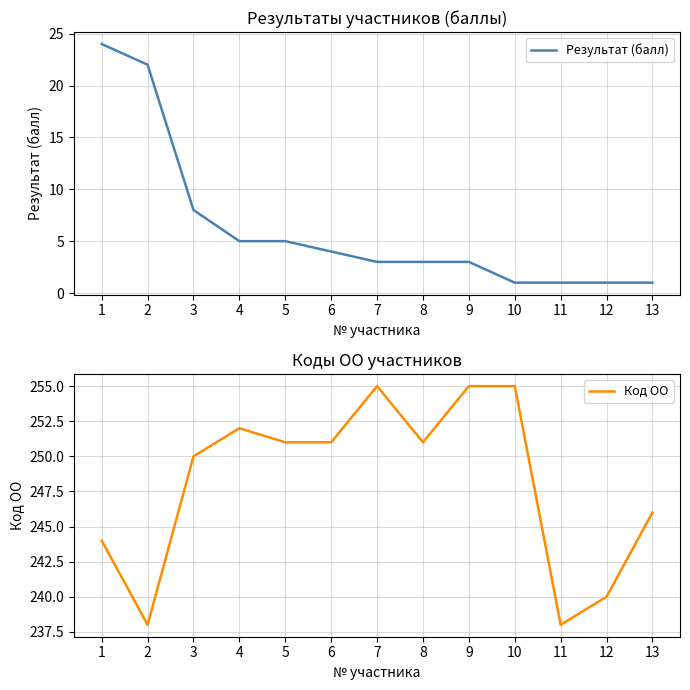

At how many categories does at least one series exceed 38?

13